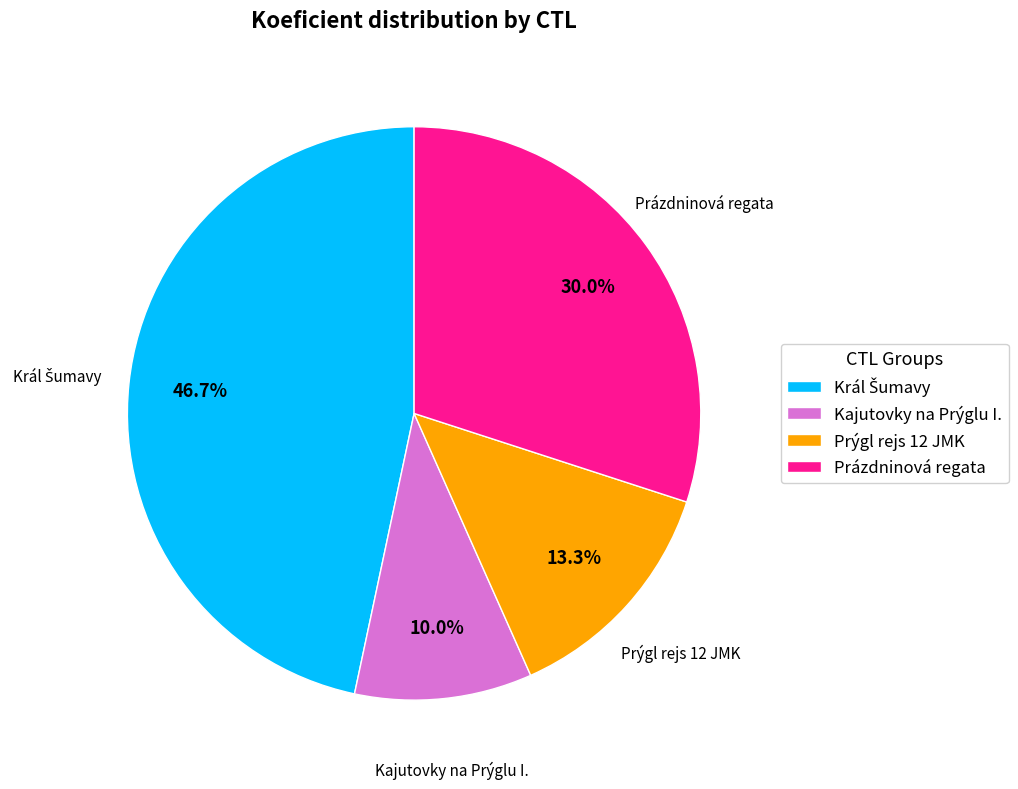

Does Prýgl rejs 12 JMK account for over 50% of the chart?

No